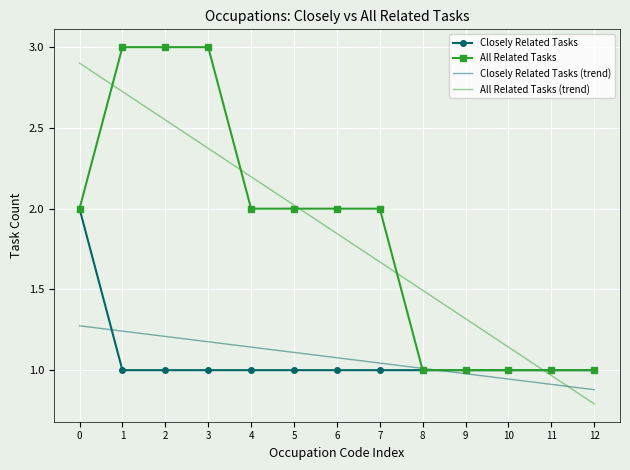

Which series changed the most between 11 and 12?

All Related Tasks (trend)